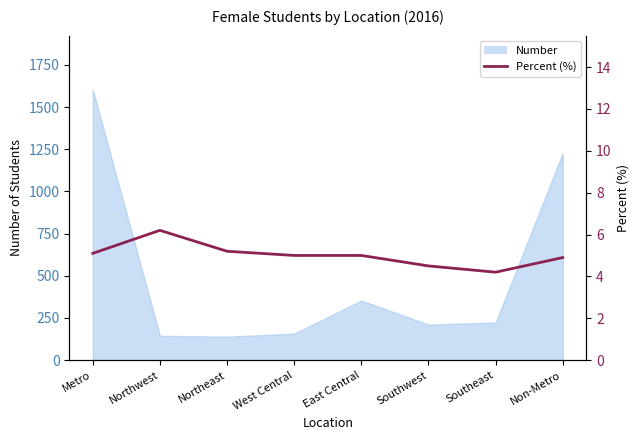

What is the value of the 2nd point from the left?

6.2